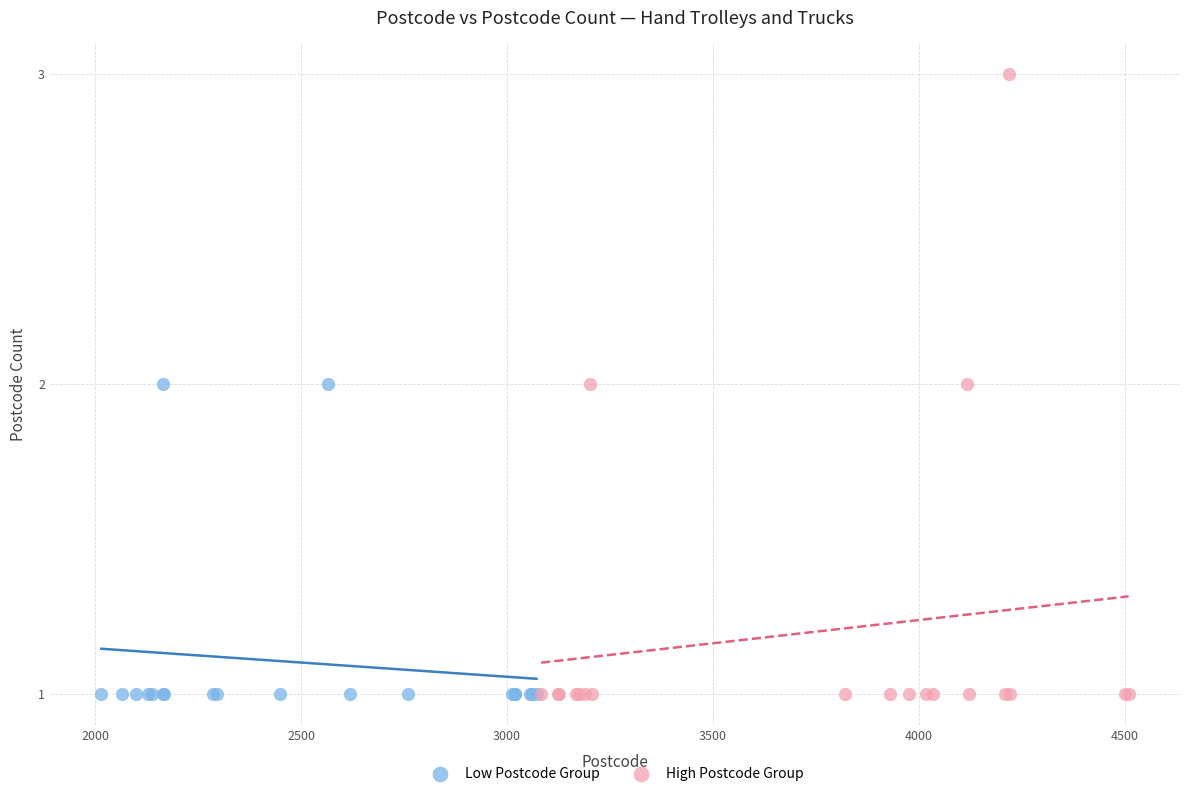

Which series contains the highest Y value?

High Postcode Group